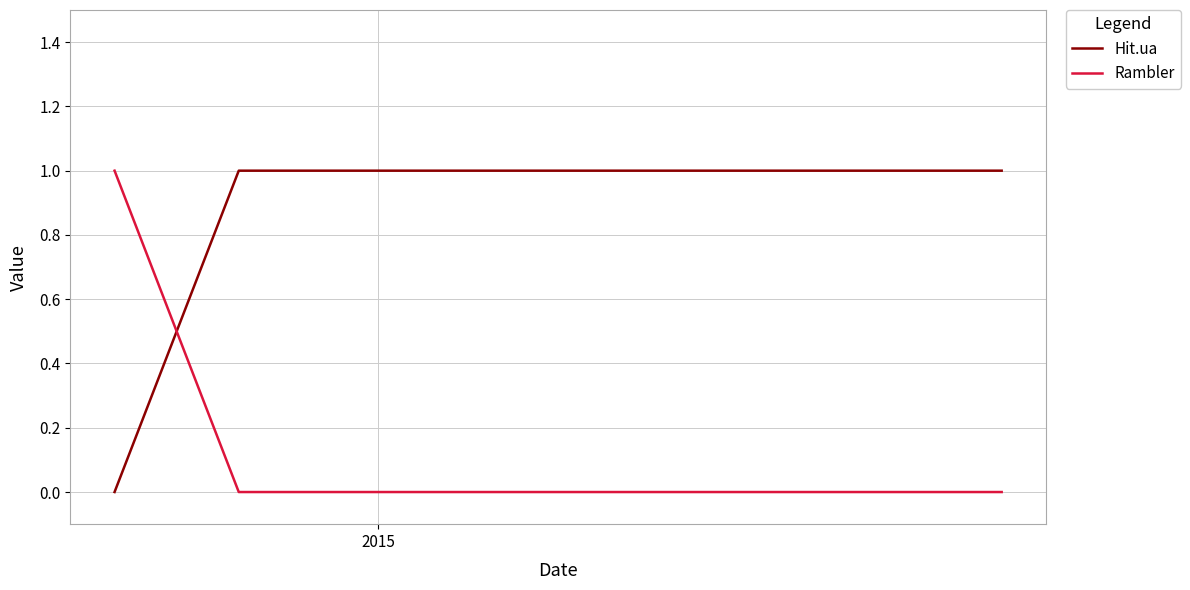

How many times do Hit.ua and Rambler cross each other?

1